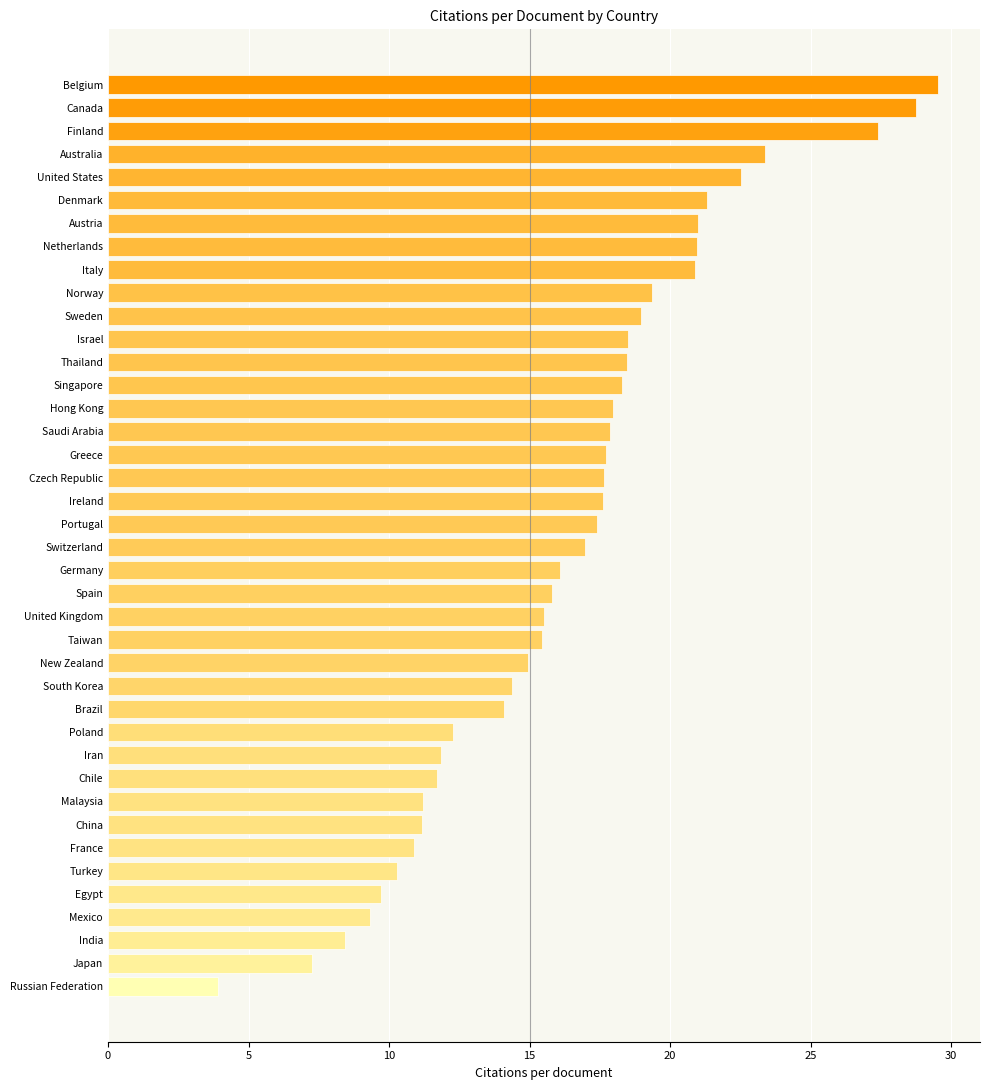

What is the change in value from Switzerland to Israel?

+1.5